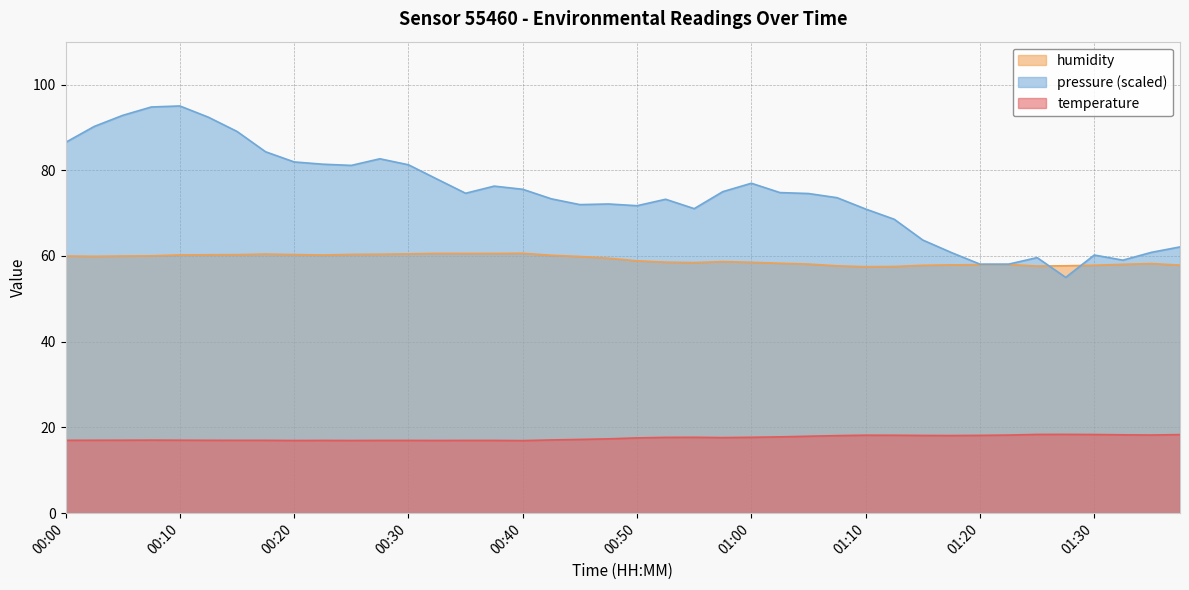

What is the value of the humidity point at the 7th from the left?

60.3